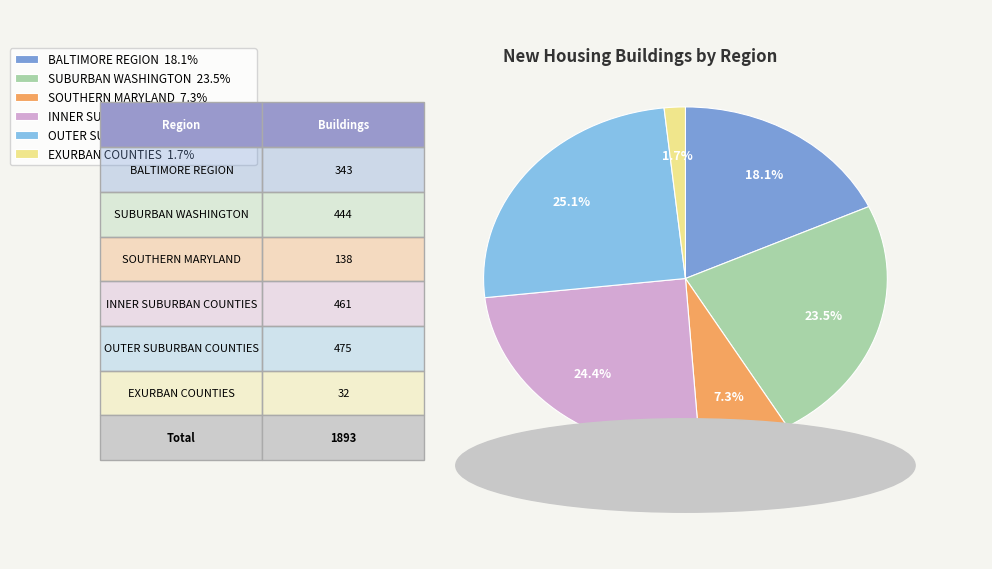

Is there a majority slice in this chart?

No